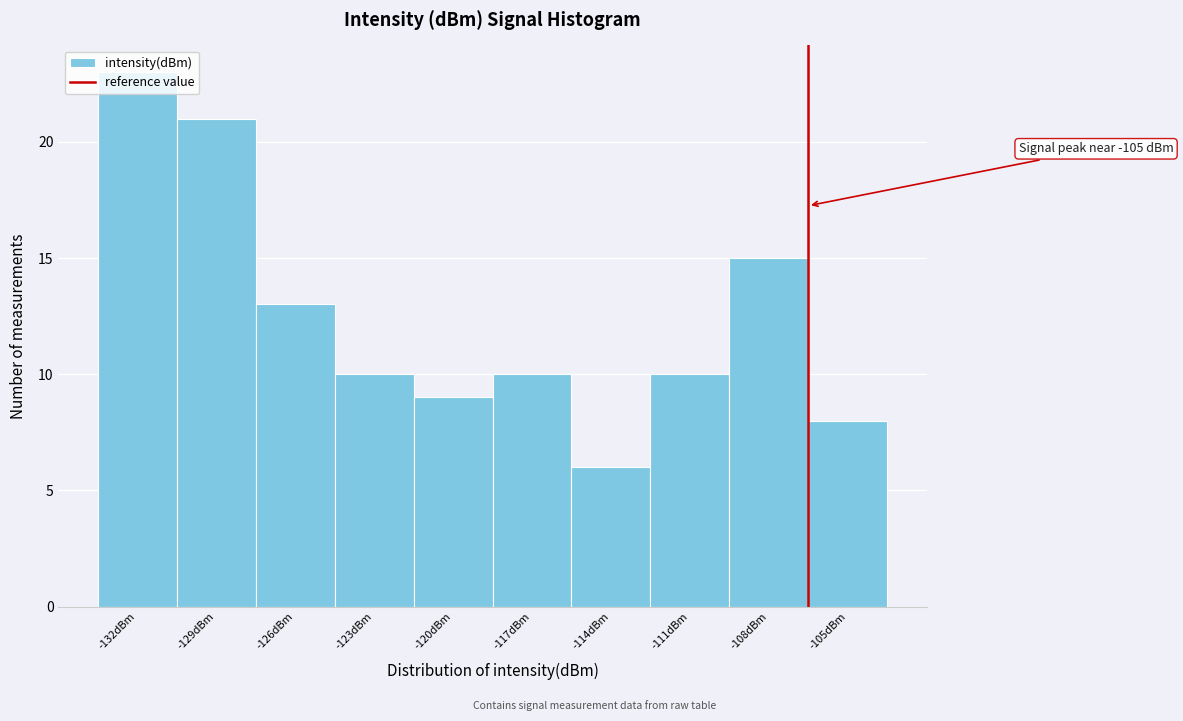

The chart shows a value of 15 at -123dBm. True or false?

False